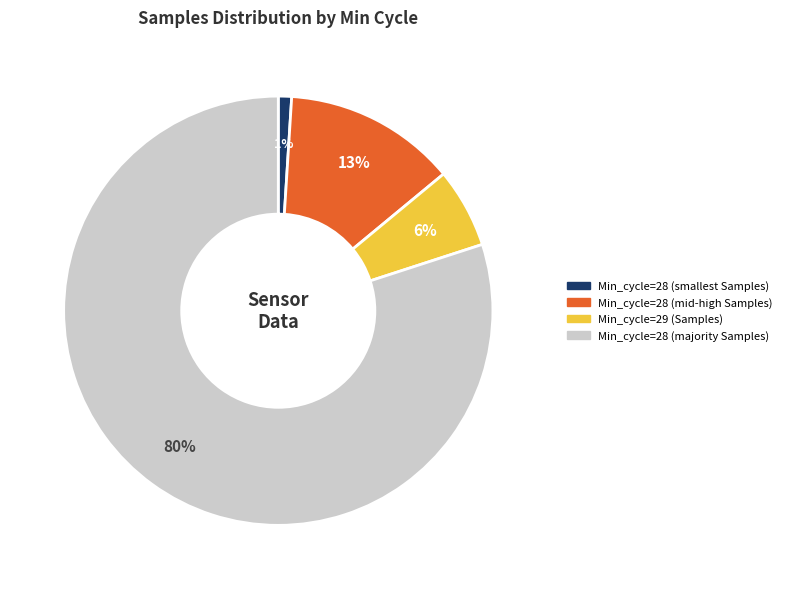

How many segments does this pie chart have?

4